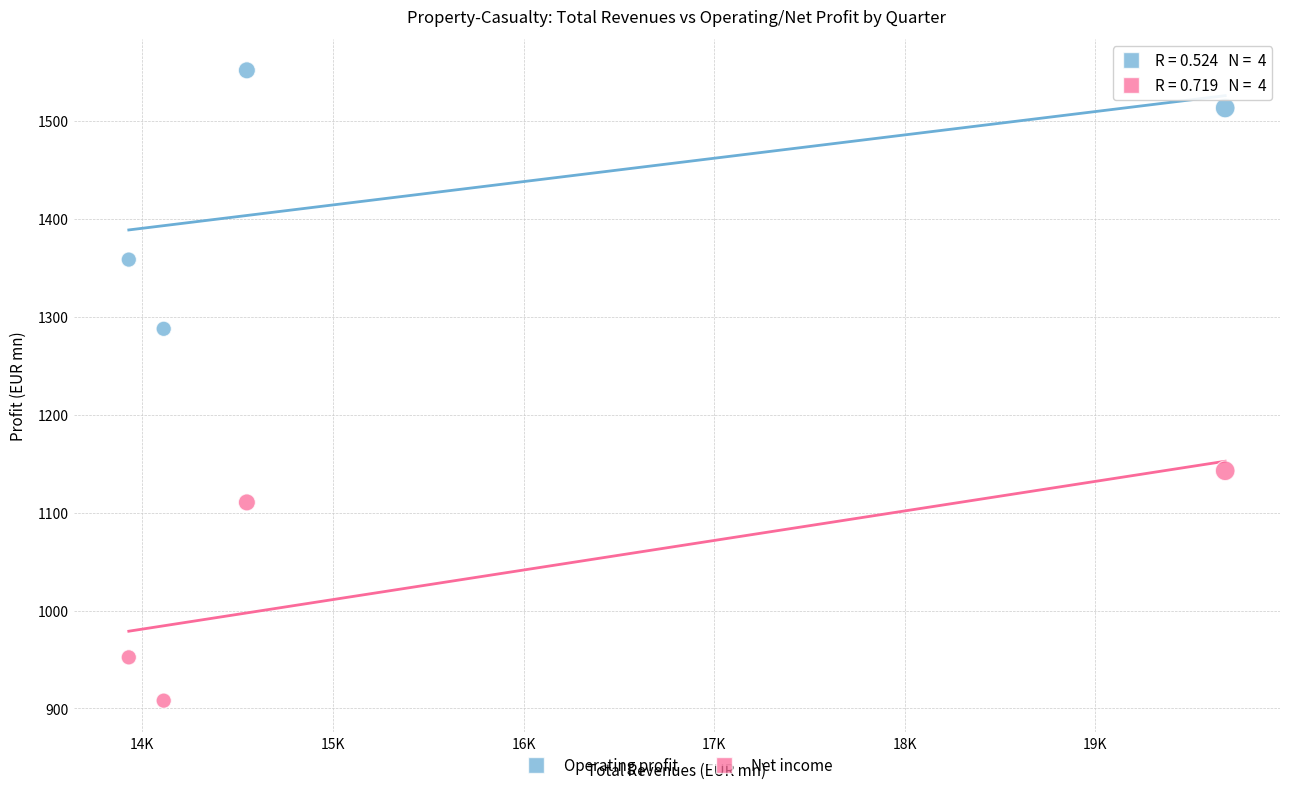

In the Net income series, what Y value is closest to 1025?

952.2